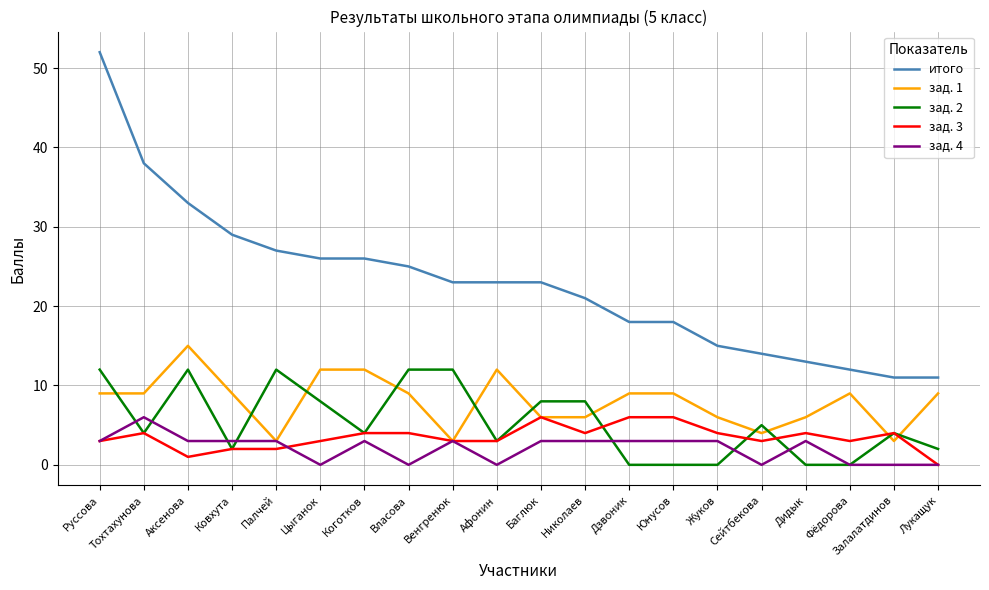

How many series are shown in this chart?

5